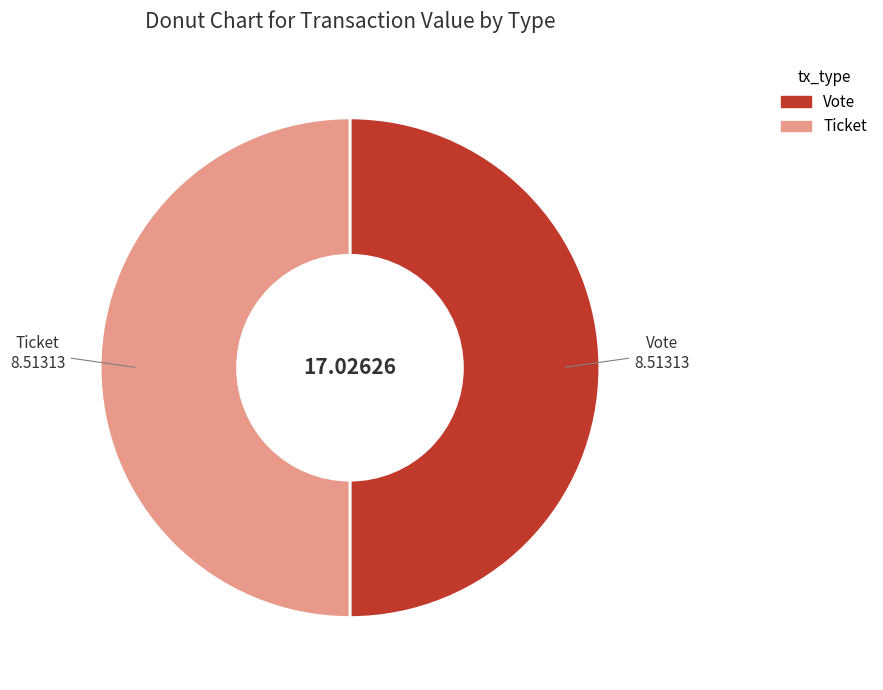

What is the ratio of the value at Vote to the value at Ticket?

1.0